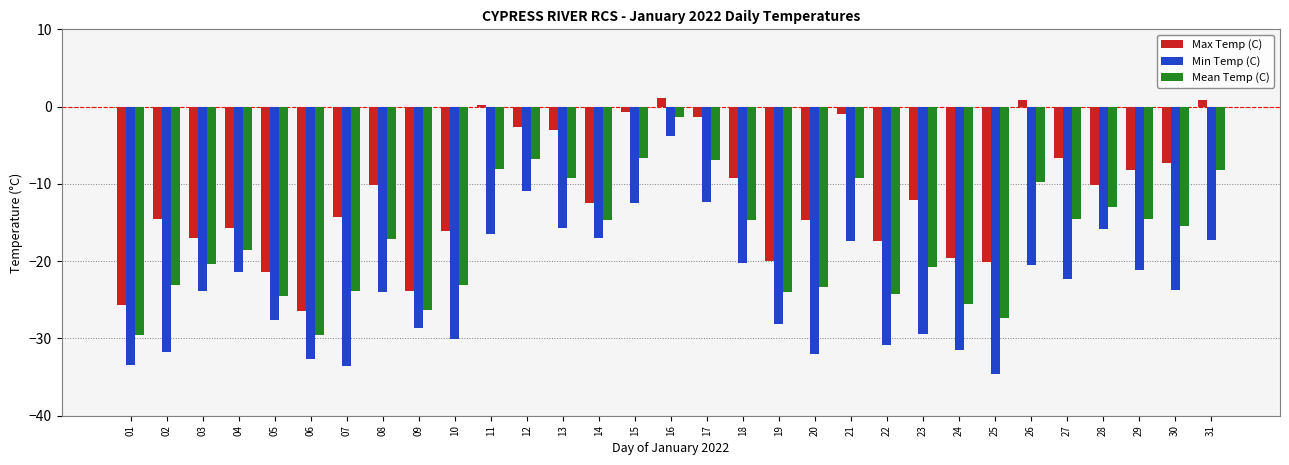

Which series has the widest spread of values?

Min Temp (C)